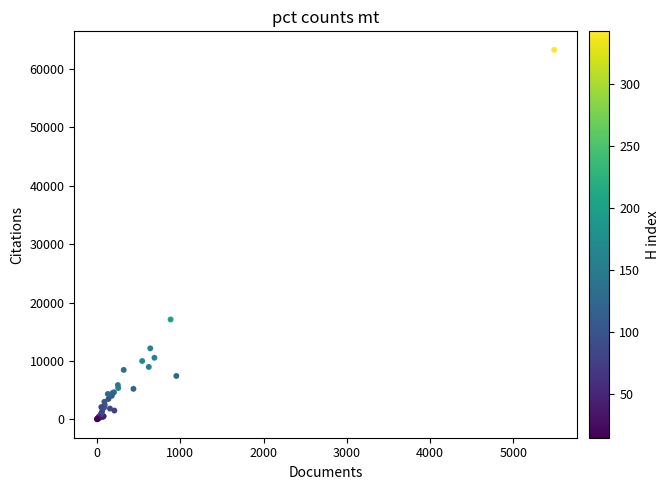

What Y value in the scatter plot is closest to 31656?

17099